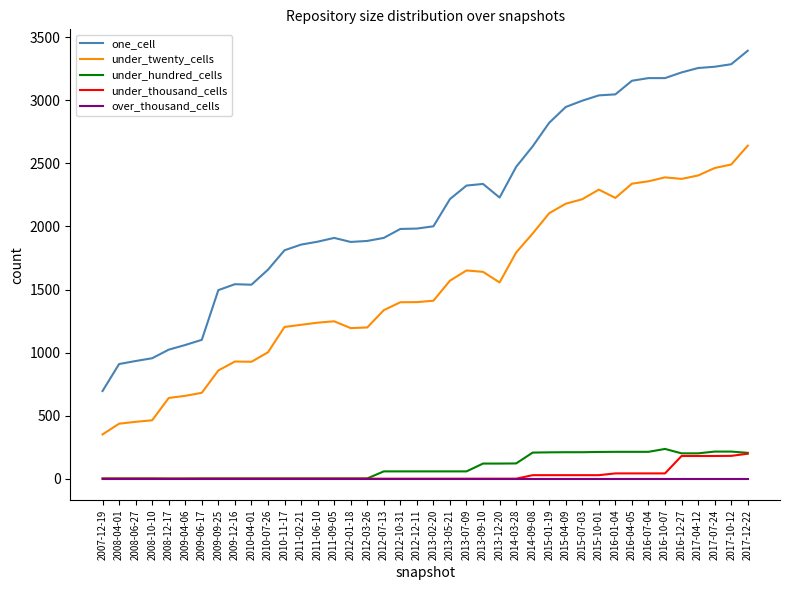

What is the highest value of the one_cell series?

3393